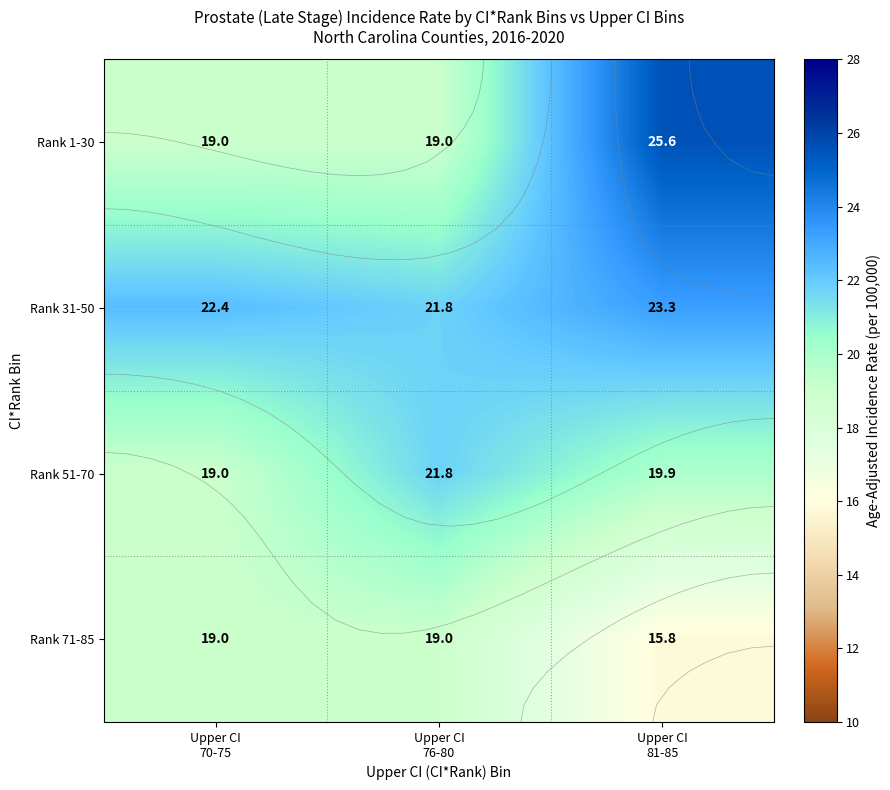

Is the value of Rank 51-70 at Upper CI 76-80 greater than the value of Rank 31-50 at Upper CI 70-75?

No